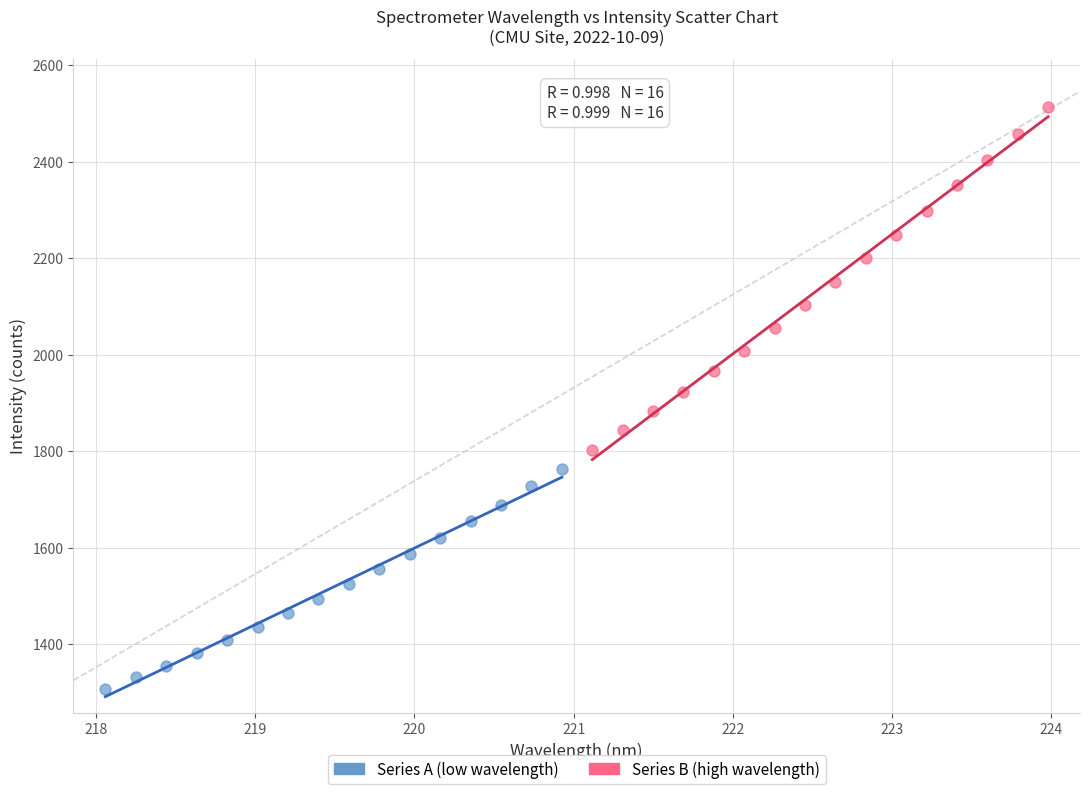

Which series reaches the minimum Y coordinate?

Series A (low wavelength)